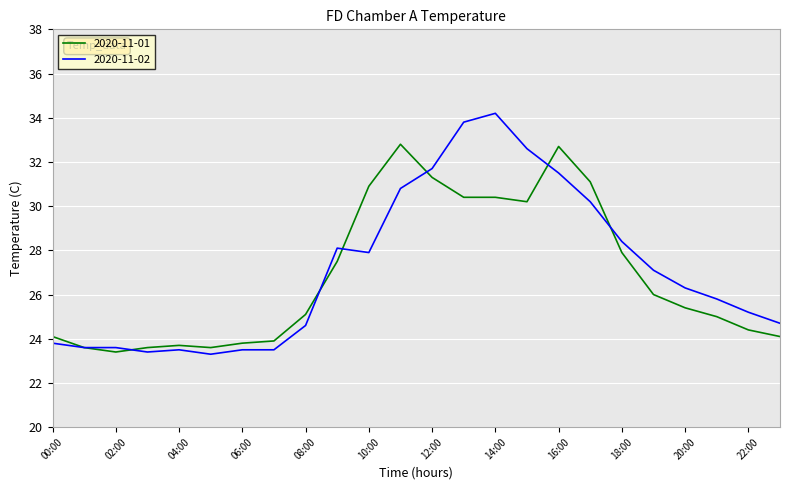

Rank the series by their maximum value, from highest to lowest.

2020-11-02, 2020-11-01